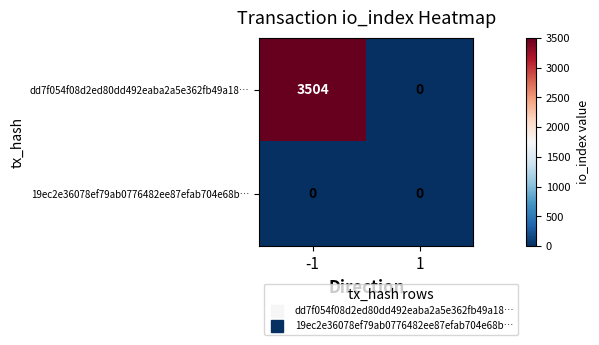

What is the greatest value displayed?

3504